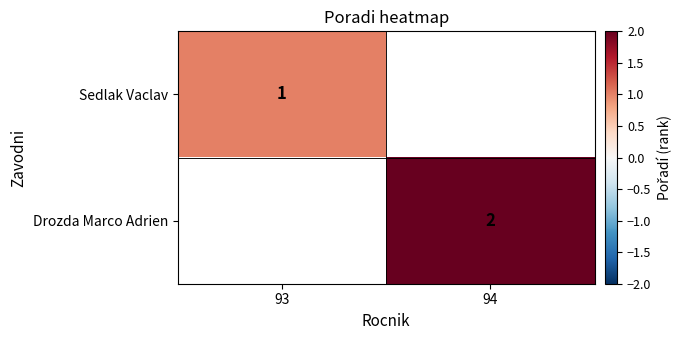

The value of Drozda Marco Adrien at 94 is 3. True or false?

False